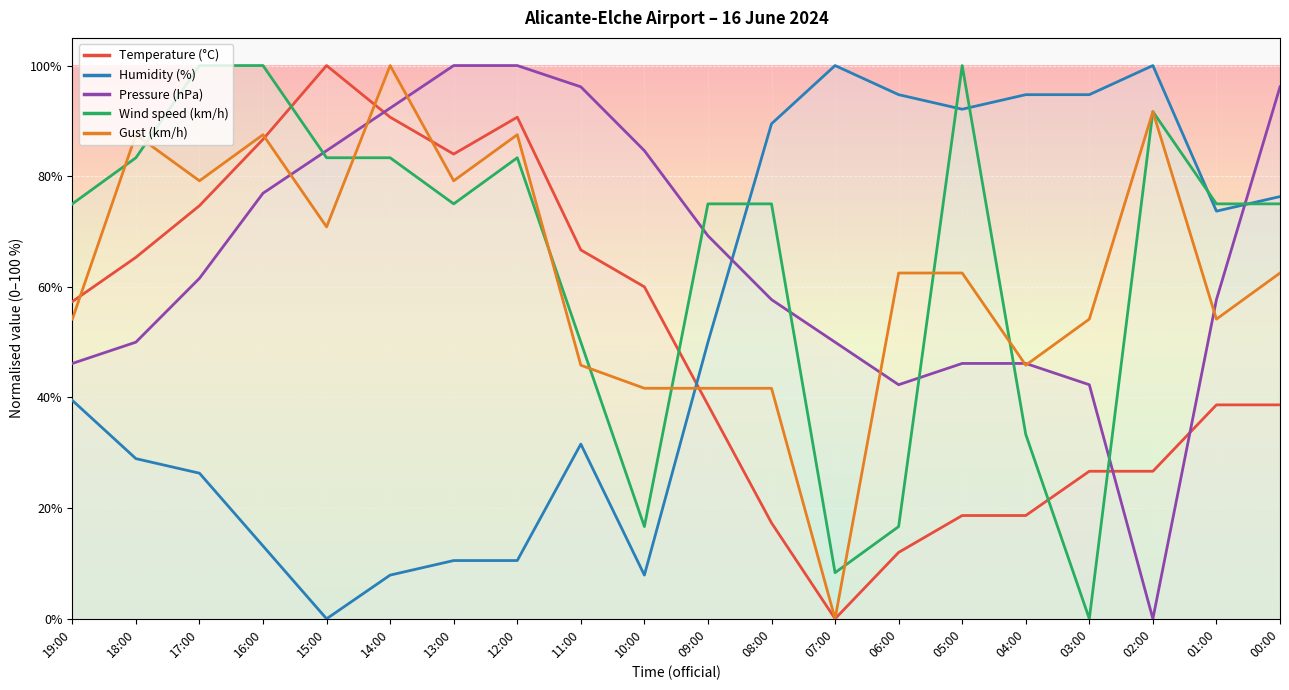

Reading right to left, what are all the values shown in this chart?

Temperature (°C): 38.7	38.7	26.7	26.7	18.7	18.7	12.0	0.0	17.3	38.7	60.0	66.7	90.7	84.0	90.7	100.0	86.7	74.7	65.3	57.3
Humidity (%): 76.3	73.7	100.0	94.7	94.7	92.1	94.7	100.0	89.5	50.0	7.9	31.6	10.5	10.5	7.9	0.0	13.2	26.3	28.9	39.5
Pressure (hPa): 96.2	57.7	0.0	42.3	46.2	46.2	42.3	50.0	57.7	69.2	84.6	96.2	100.0	100.0	92.3	84.6	76.9	61.5	50.0	46.2
Wind speed (km/h): 75.0	75.0	91.7	0.0	33.3	100.0	16.7	8.3	75.0	75.0	16.7	50.0	83.3	75.0	83.3	83.3	100.0	100.0	83.3	75.0
Gust (km/h): 62.5	54.2	91.7	54.2	45.8	62.5	62.5	0.0	41.7	41.7	41.7	45.8	87.5	79.2	100.0	70.8	87.5	79.2	87.5	54.2